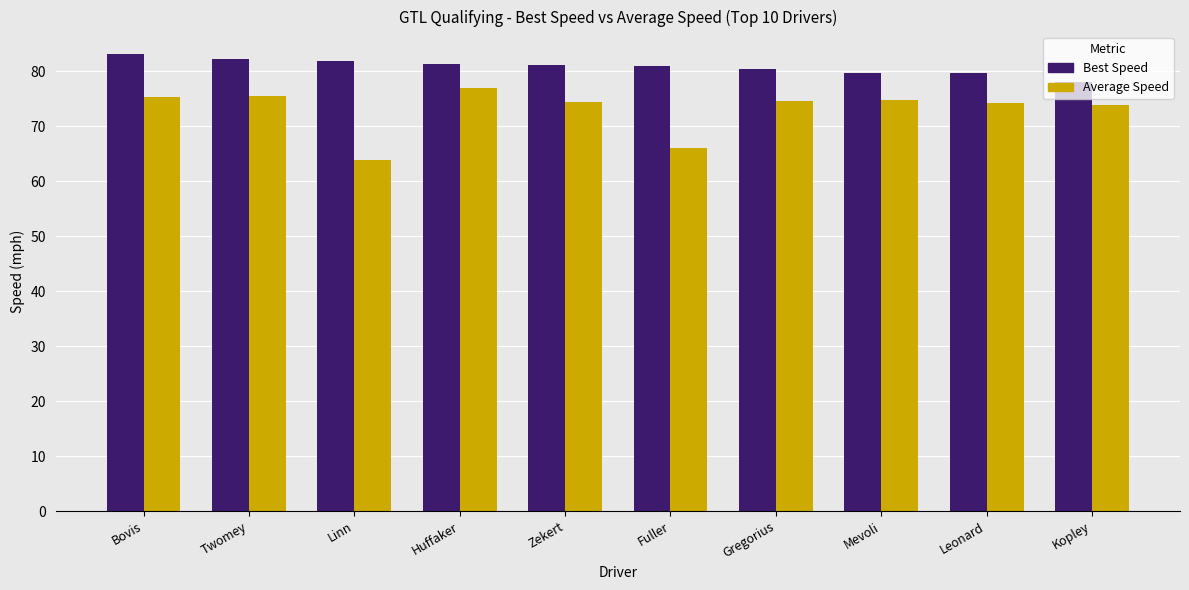

Which series has the largest total across all categories?

Best Speed